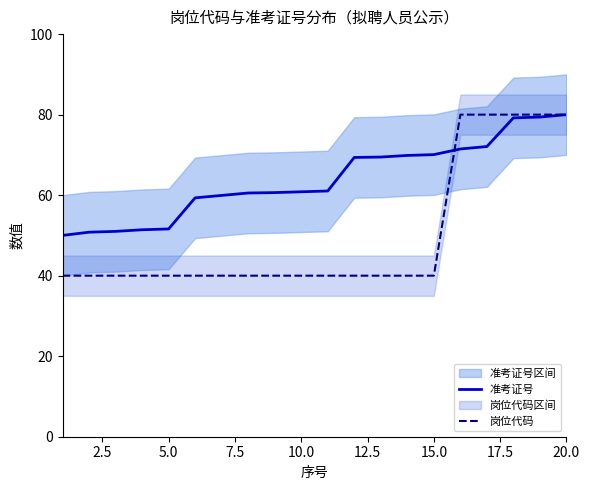

True or false: 准考证号 has a value of 51.6 at 5.0.

True